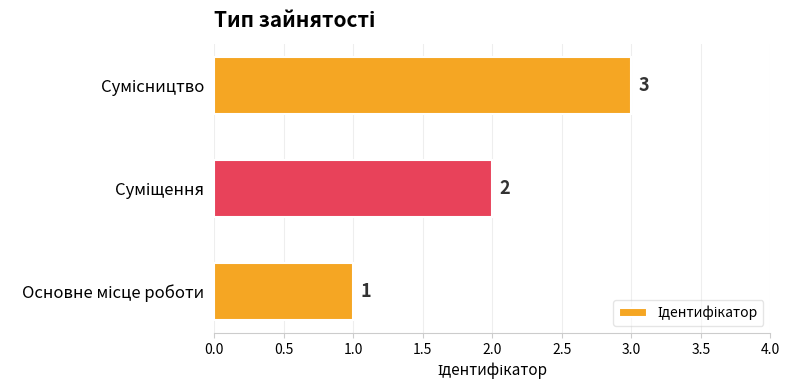

What is the sum of all values?

6